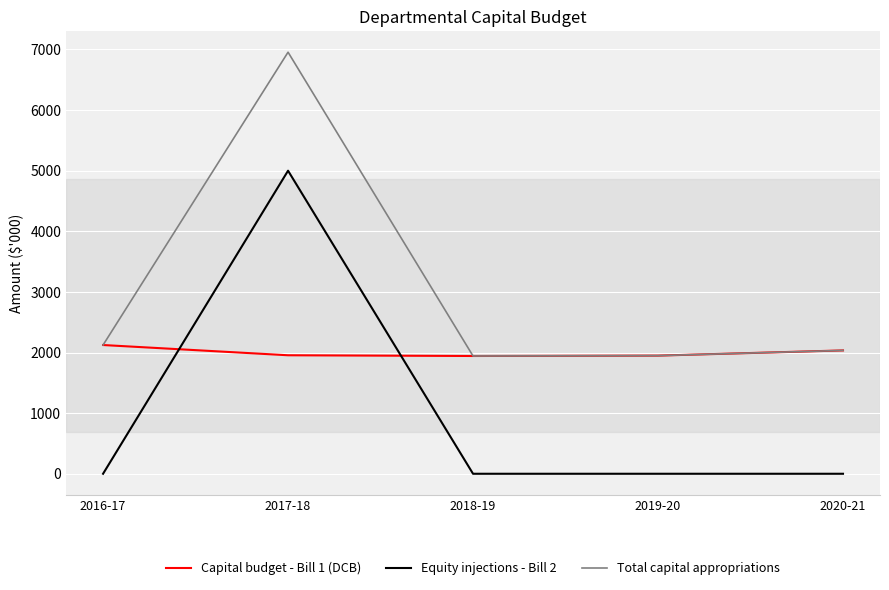

At which category is the sum across all series the highest?

2017-18